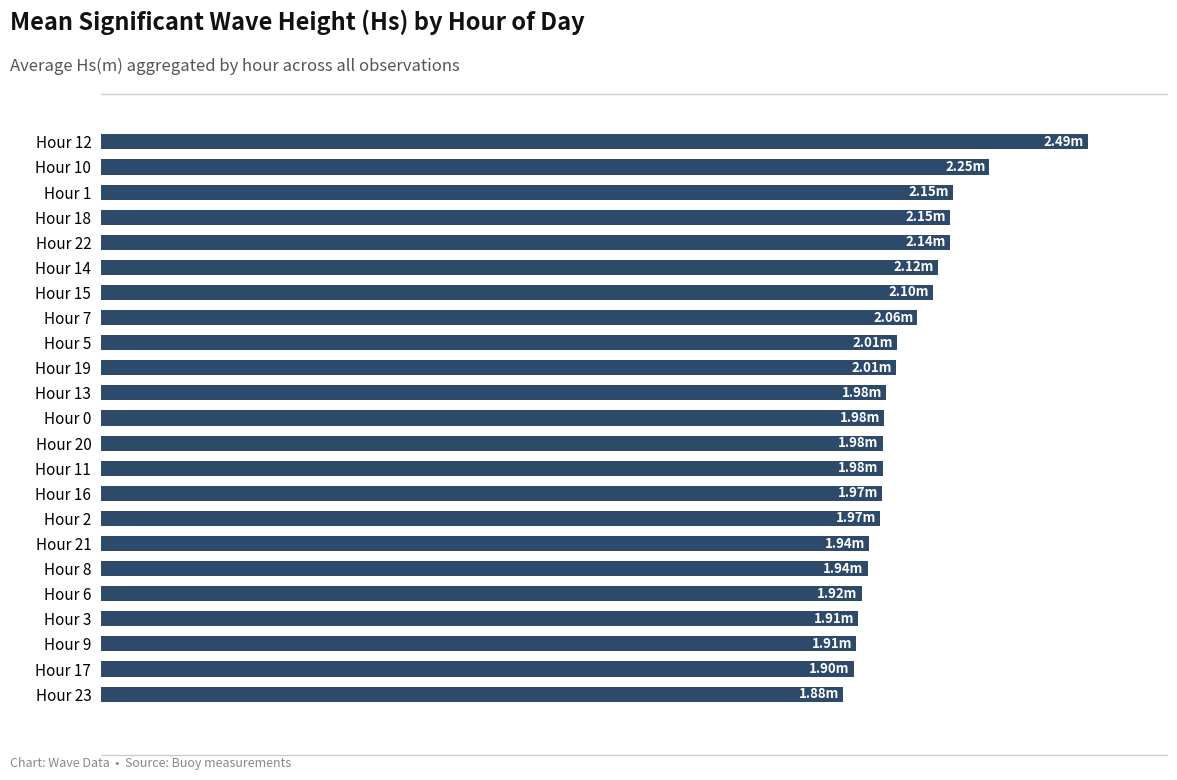

Are the bars horizontal?

Yes